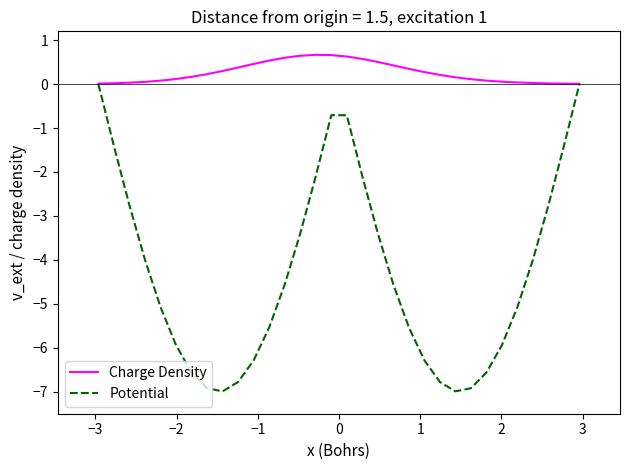

What is the average value of the Potential series?

-4.3